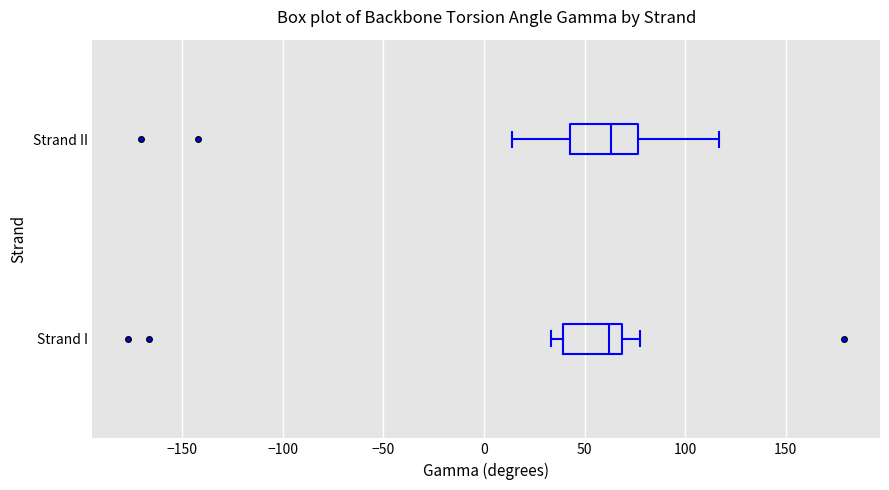

Reading bottom to top, read every box against the x-axis: the position of its median line, the range the box covers, and the ends of its whiskers. The values are not printed on the chart, so give them approximately, as read against the axis.

Strand I: median 60, box 40 to 70, whiskers 35 to 80
Strand II: median 65, box 45 to 75, whiskers 15 to 115